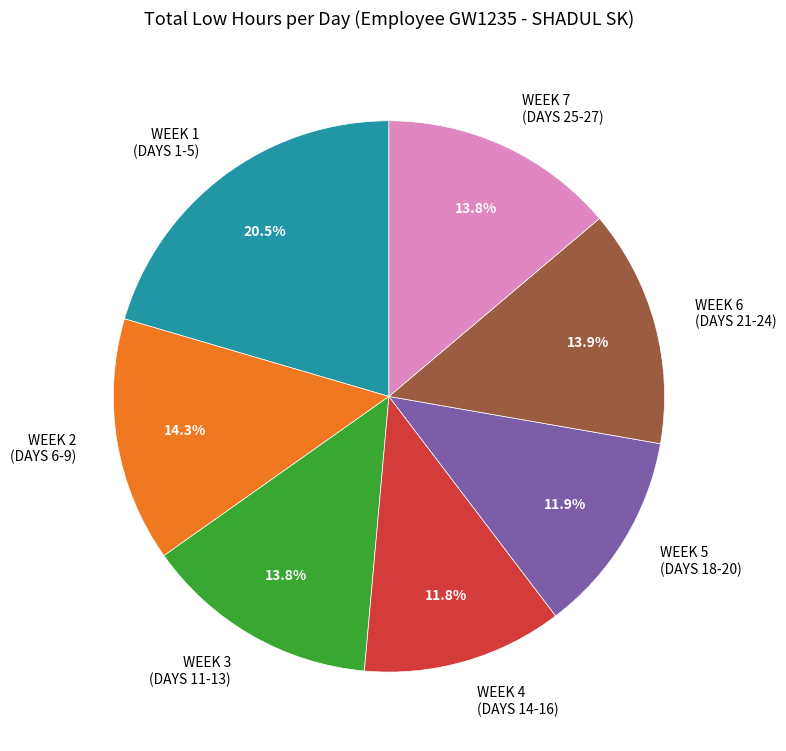

Does any single category account for the majority?

No